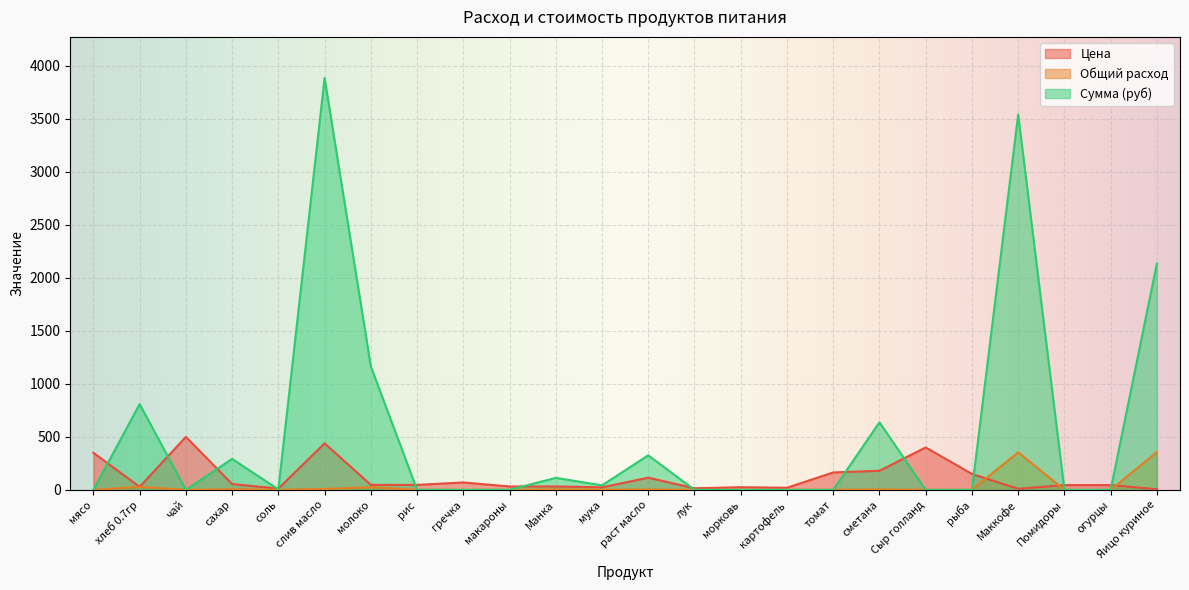

At which label is Сумма (руб) closest to 1942?

Яицо куриное